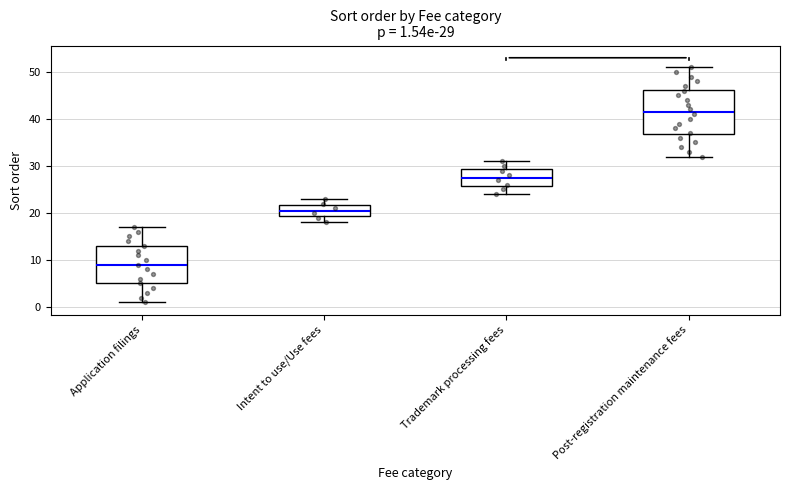

Which box is the tallest, from its lower edge to its upper edge?

Post-registration maintenance fees